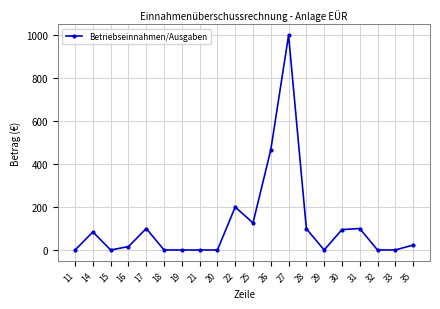

True or false: the data has more than 2 interior local peaks.

True